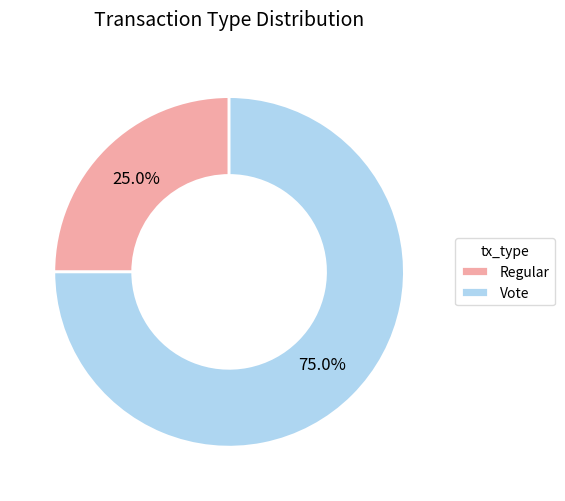

How many slices are in this pie chart?

2